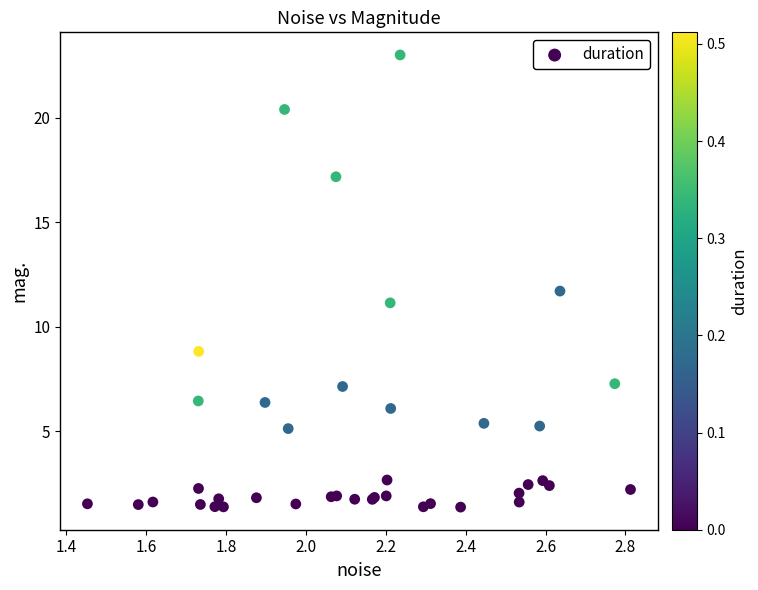

What Y value in the scatter plot is closest to 12?

11.7